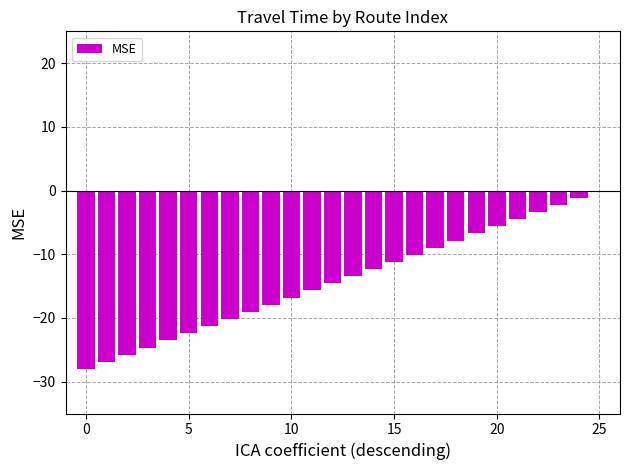

Are the bars grouped side by side (vs. stacked)?

No